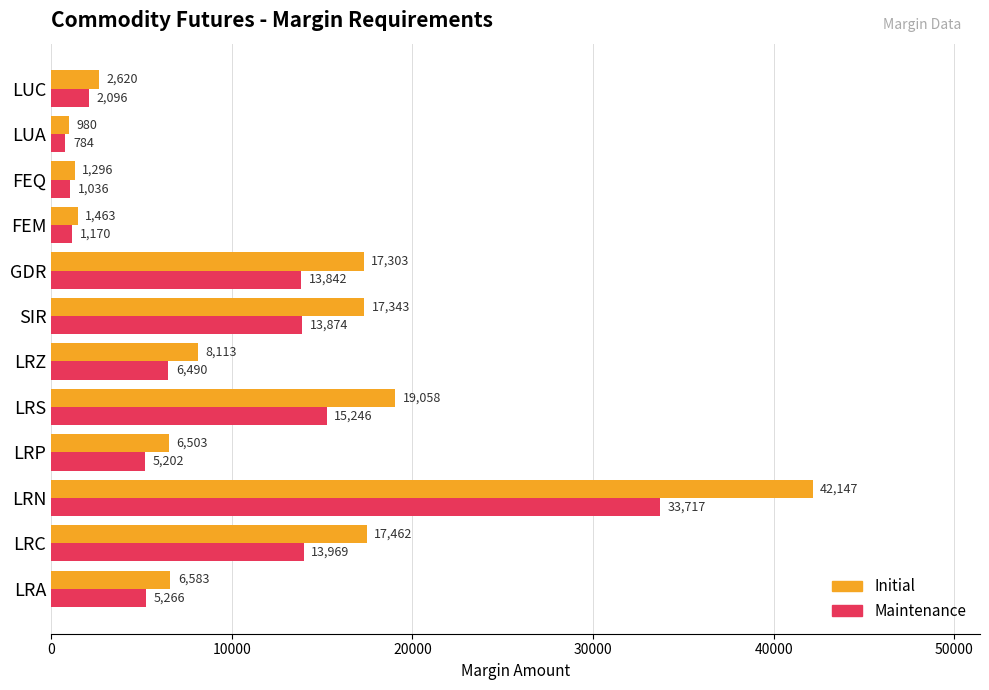

Which series has the widest spread of values?

Initial